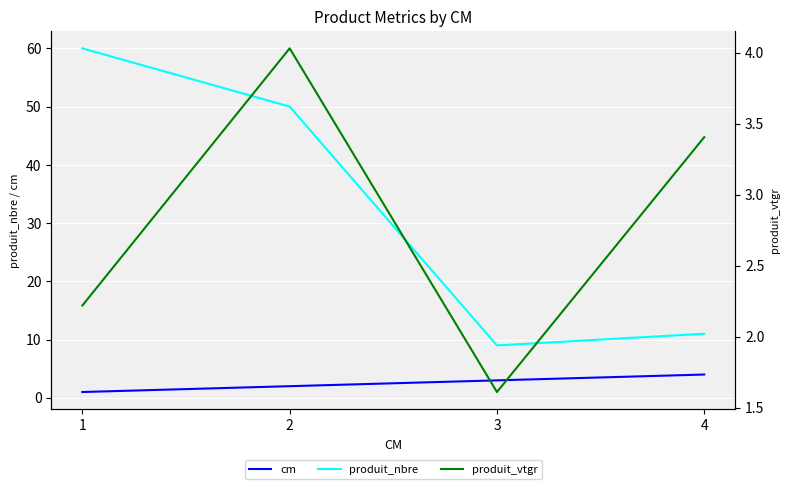

Between 1 and 4, which series saw the biggest shift?

produit_nbre